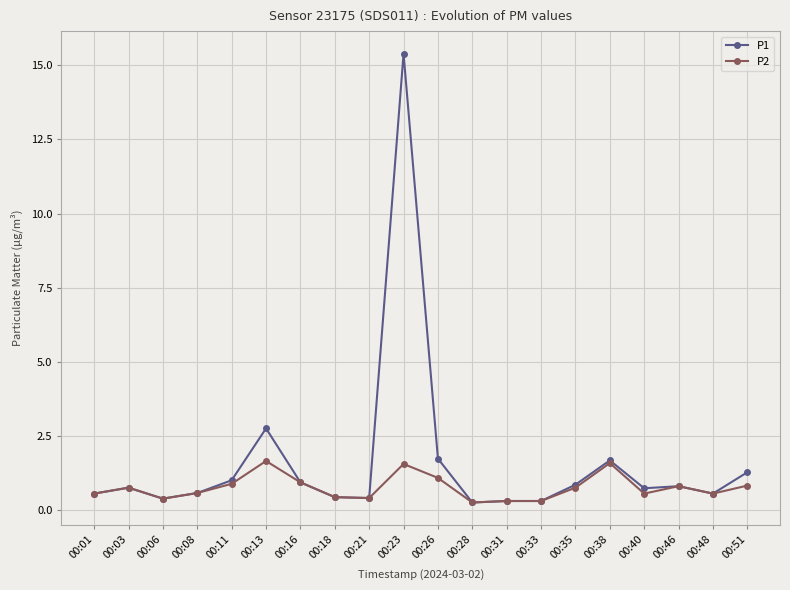

How many data points does each series have?

20